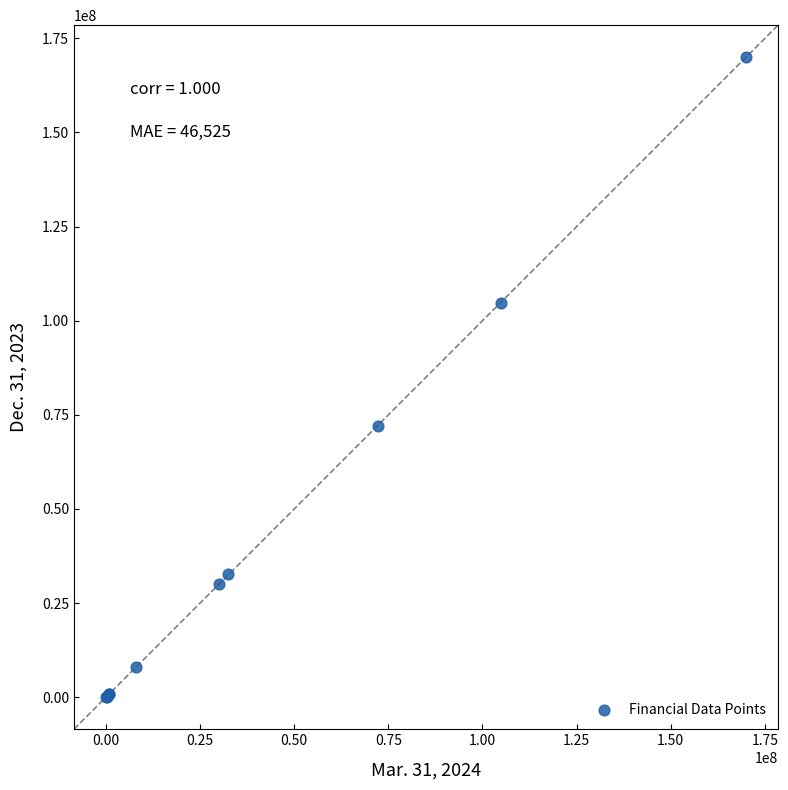

What Y value in the scatter plot is closest to 85000000?

72153621.0